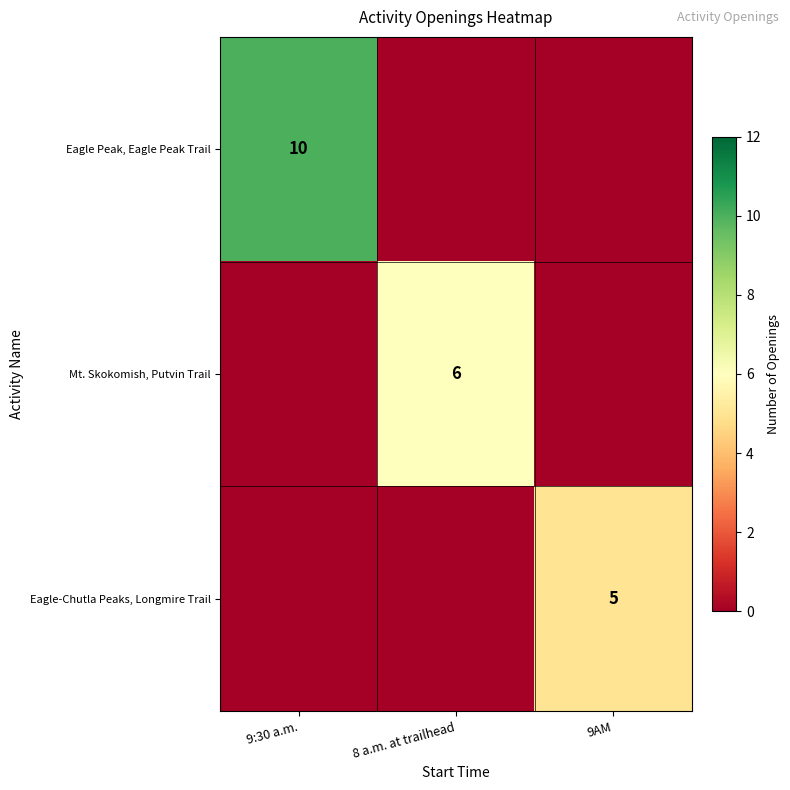

The value of Eagle Peak, Eagle Peak Trail at 9:30 a.m. is 10. True or false?

True